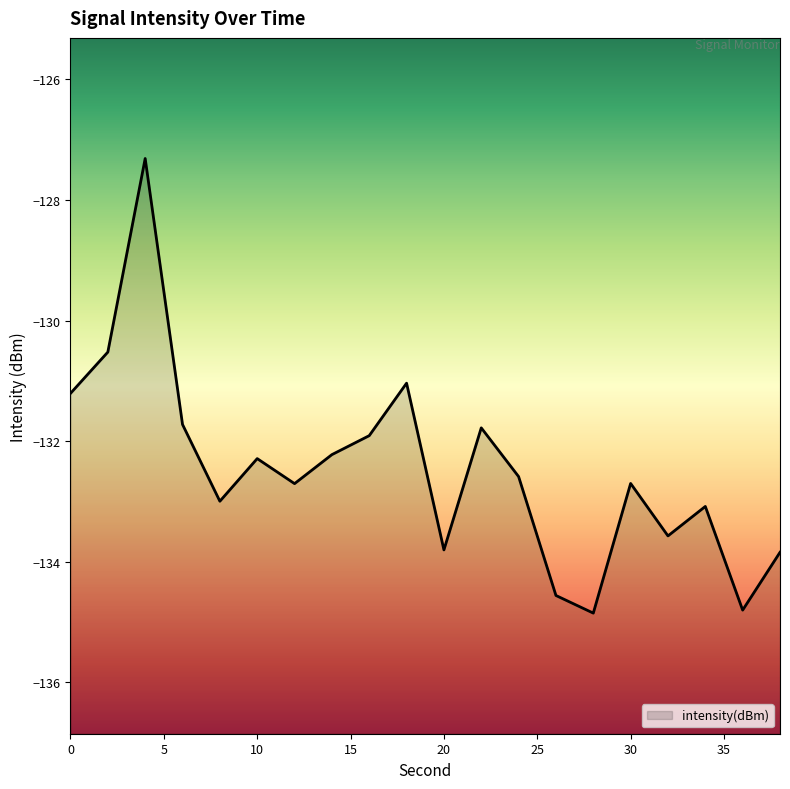

Reading left to right, list all the values displayed in this chart.

-131.2	-130.5	-127.3	-131.7	-133.0	-132.3	-132.7	-132.2	-131.9	-131.0	-133.8	-131.8	-132.6	-134.6	-134.9	-132.7	-133.6	-133.1	-134.8	-133.8